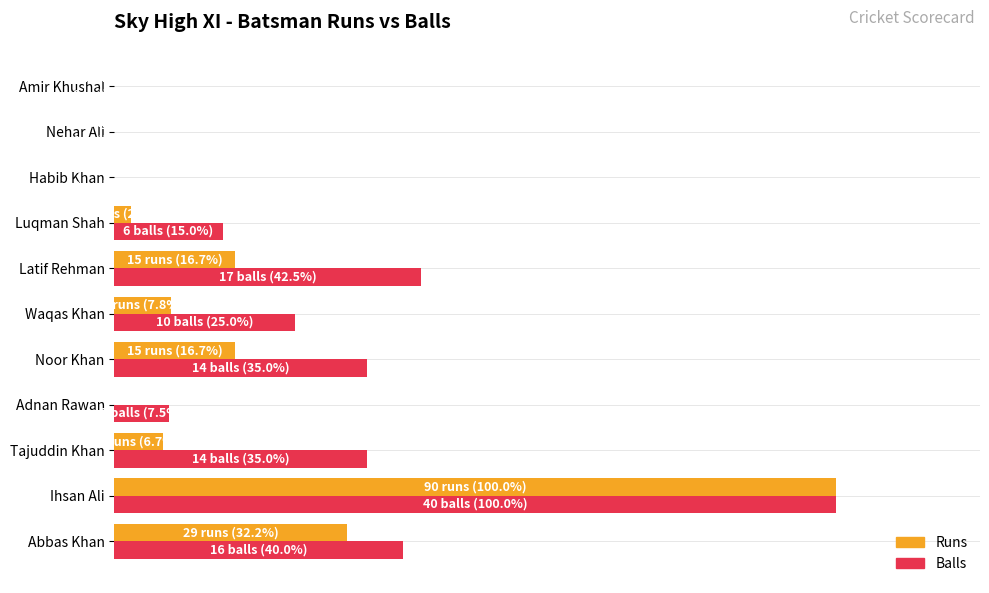

What is the difference between the maximum and minimum values in the Balls series?

100.0